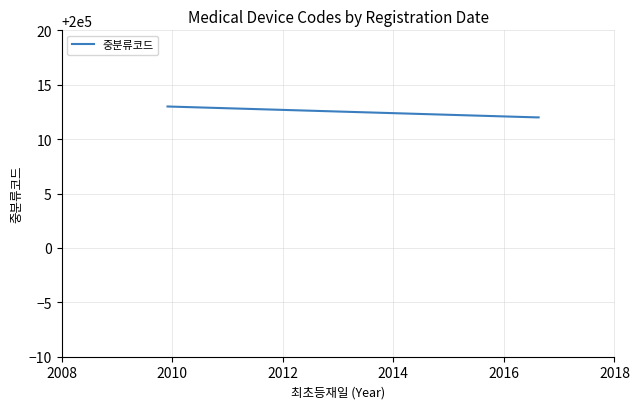

What is the sum of all values?

1400085